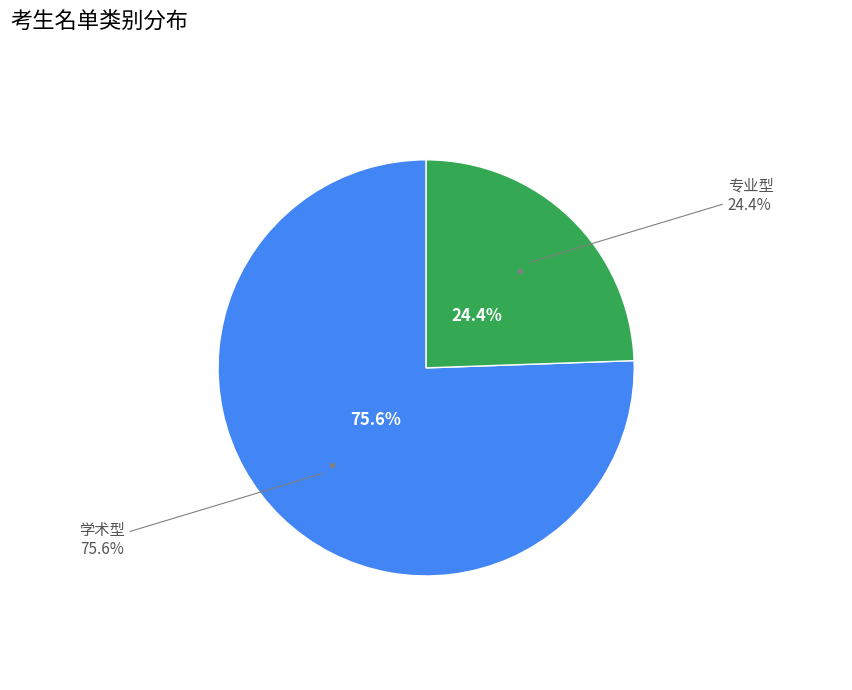

Which category has the biggest portion of the pie?

学术型